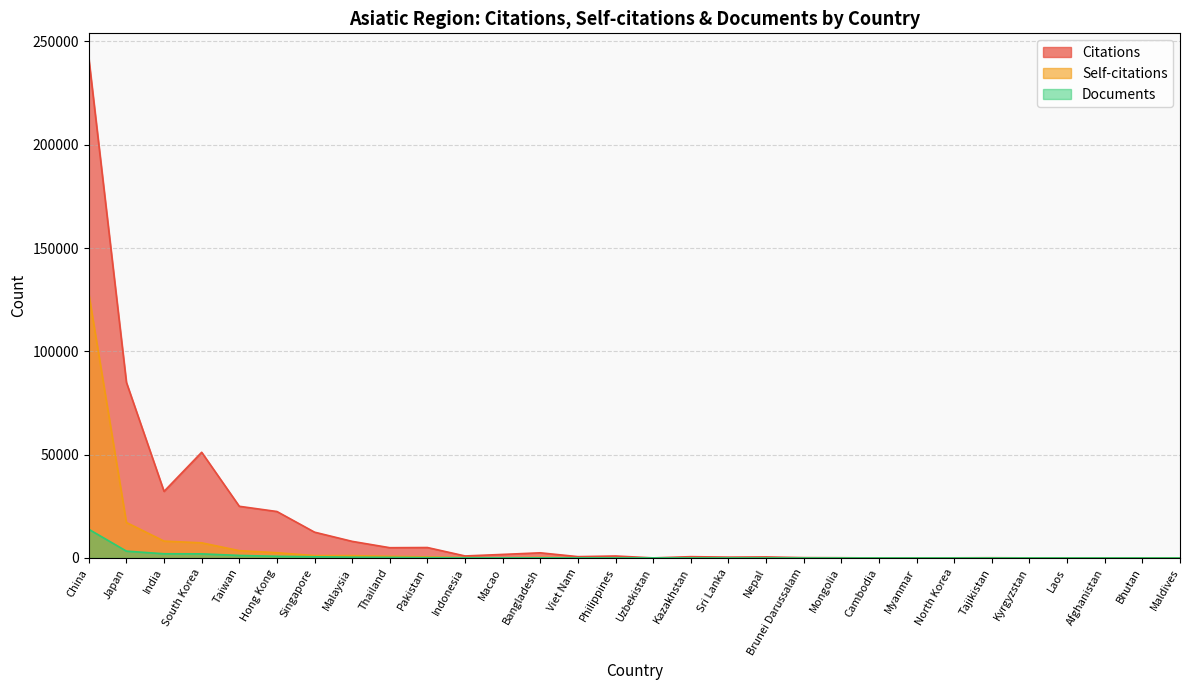

At which category does Self-citations reach its first local valley?

Macao